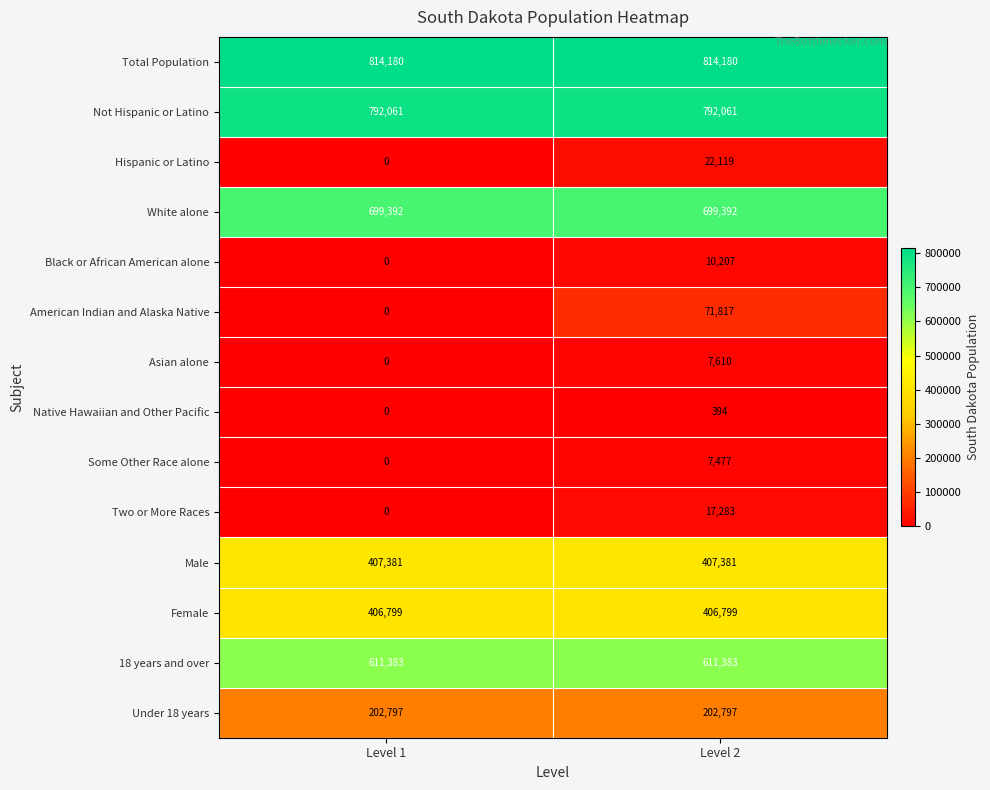

How many values in Native Hawaiian and Other Pacific are above zero?

1